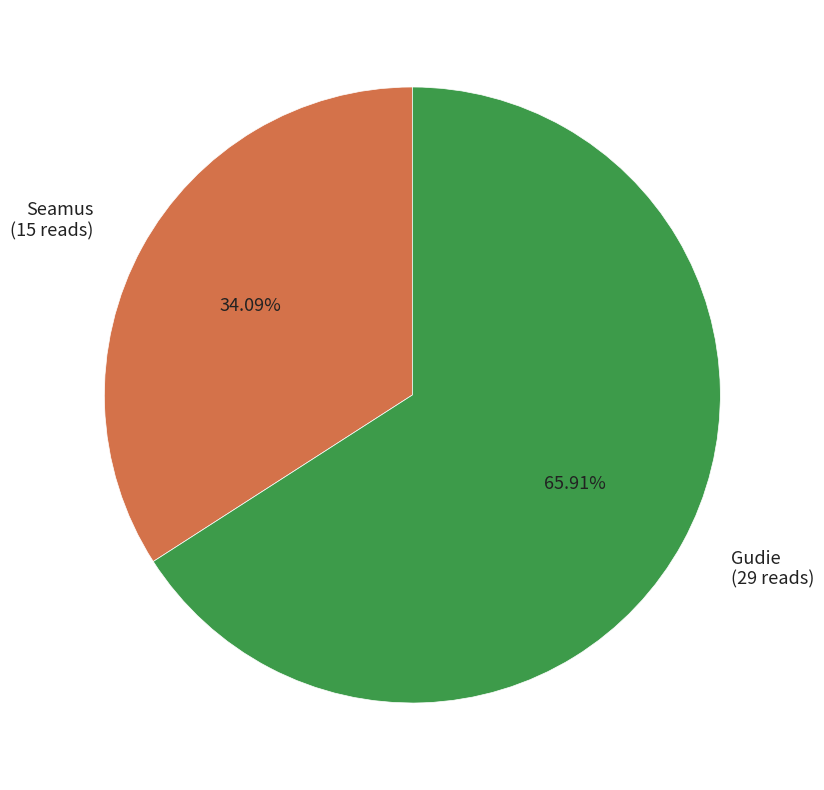

Is Seamus the majority of the pie?

No